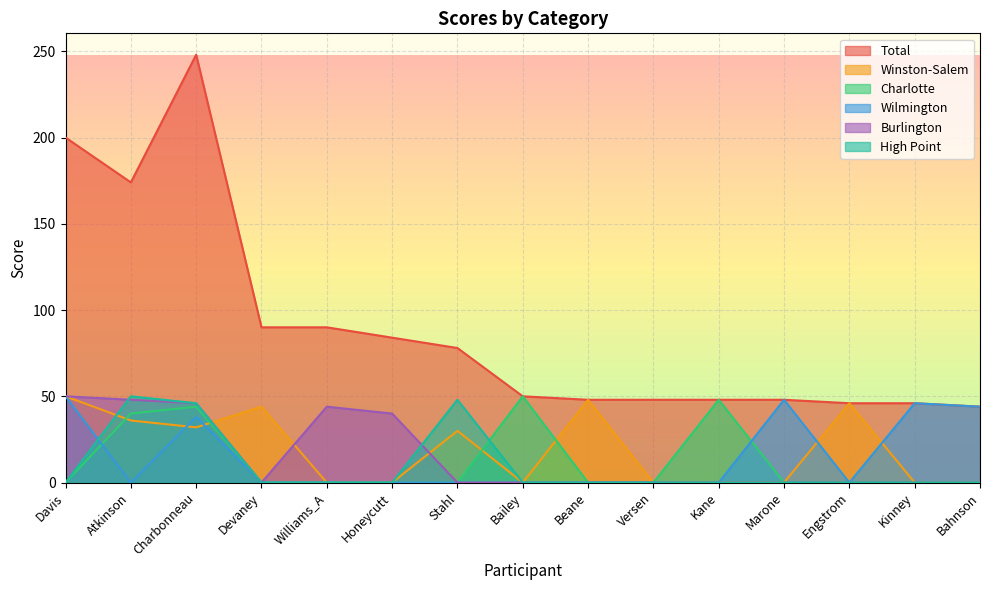

Which category has the highest value across all series?

Charbonneau